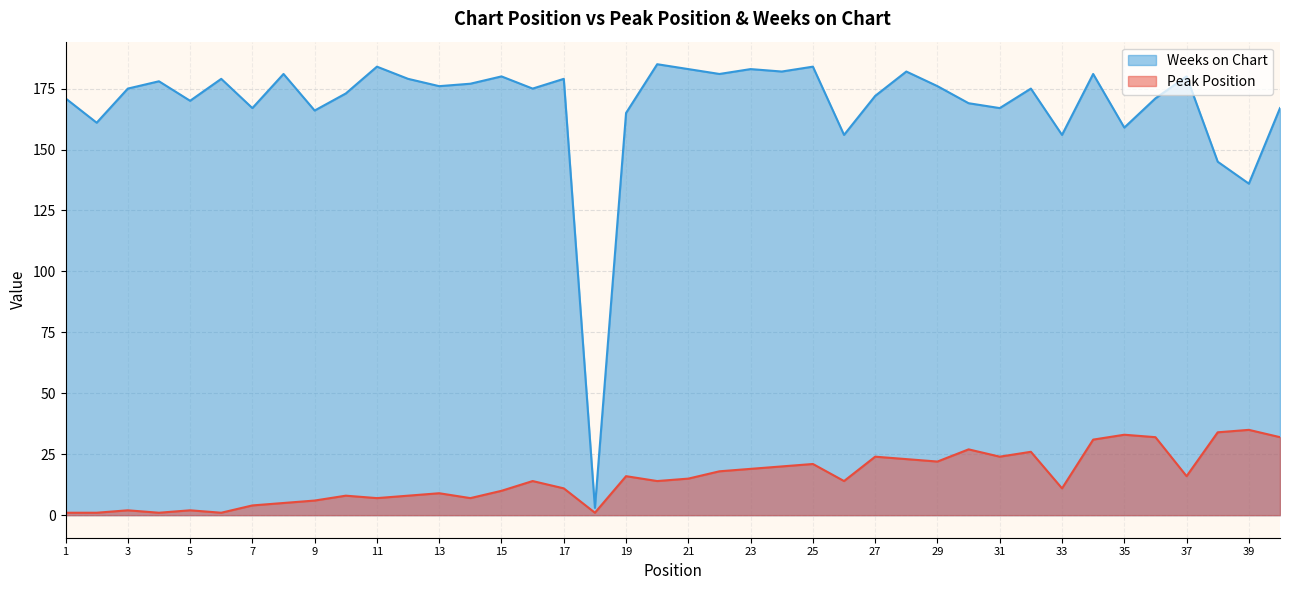

What are all the series names shown in the legend?

Weeks on Chart, Peak Position